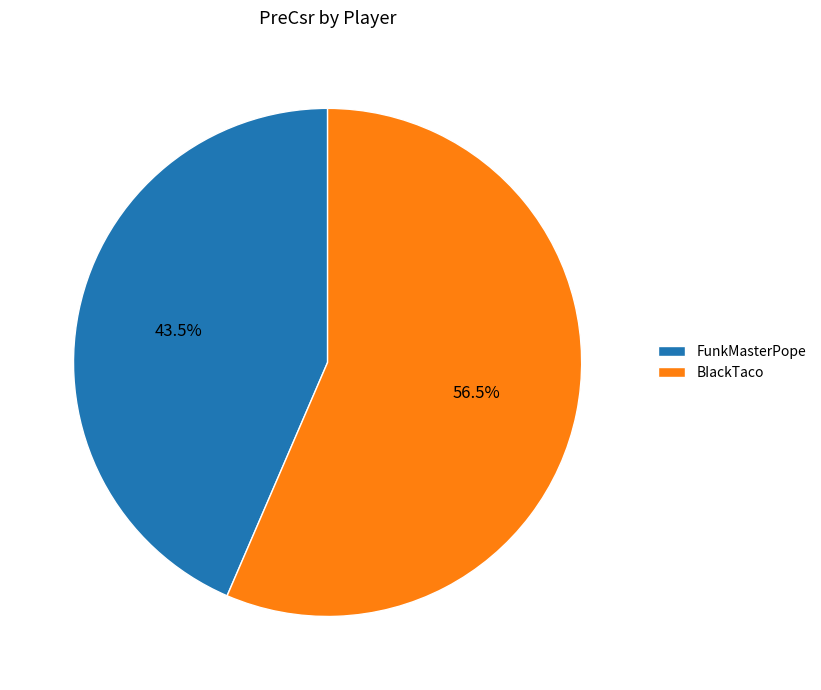

Which category has the smallest portion of the pie?

FunkMasterPope